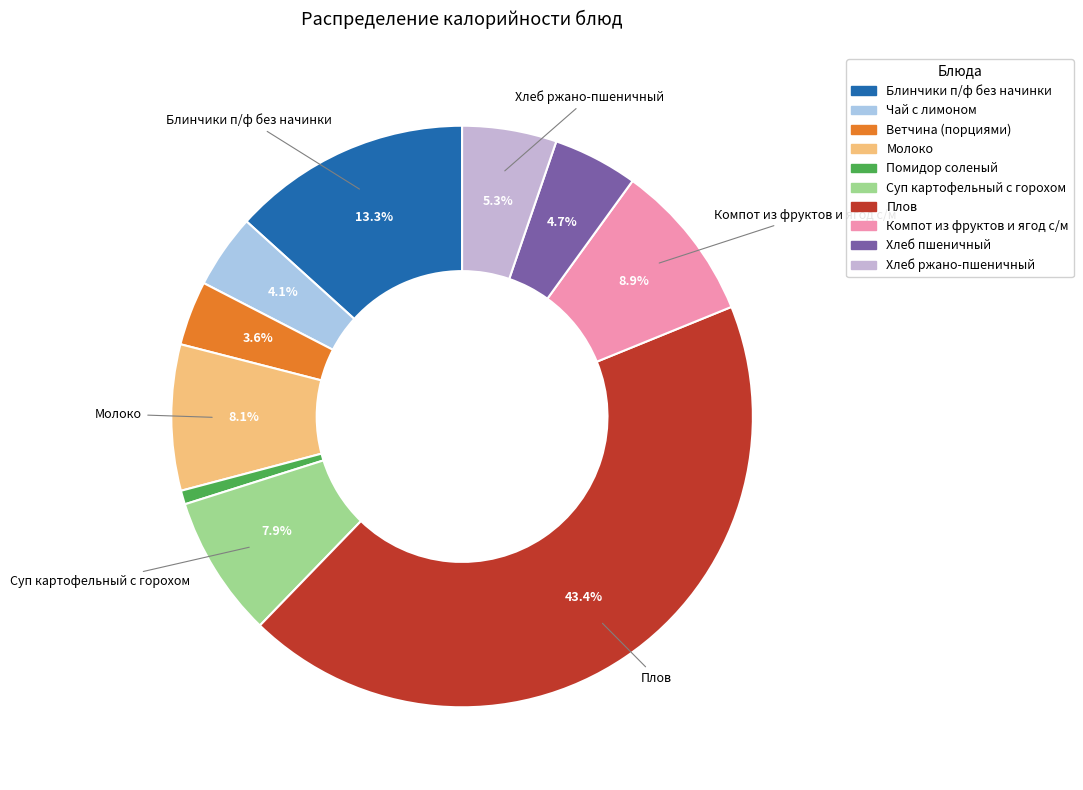

What percentage is NOT represented by Суп картофельный с горохом?

92.1%